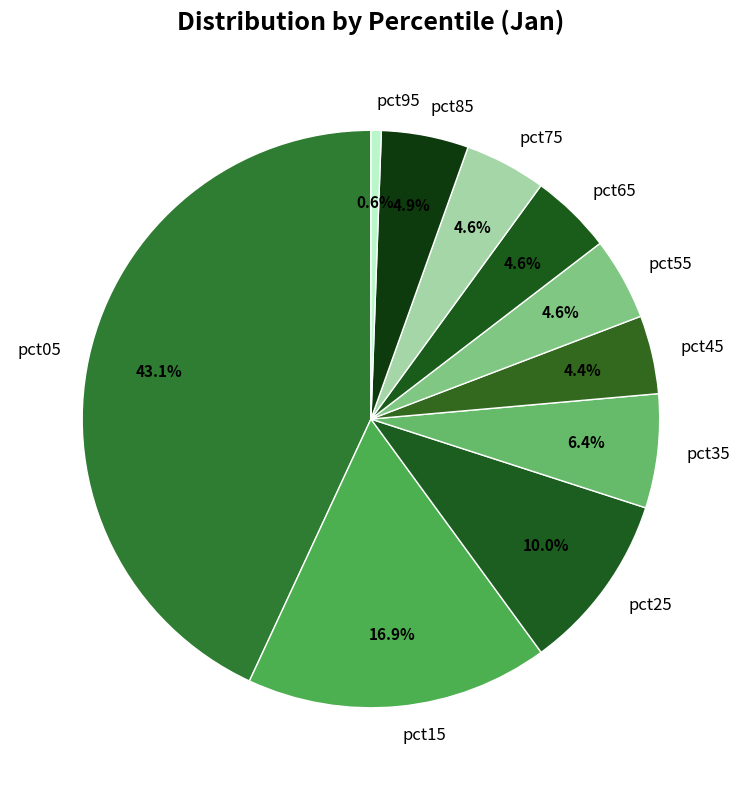

To the nearest percent, what portion does pct45 represent?

4%